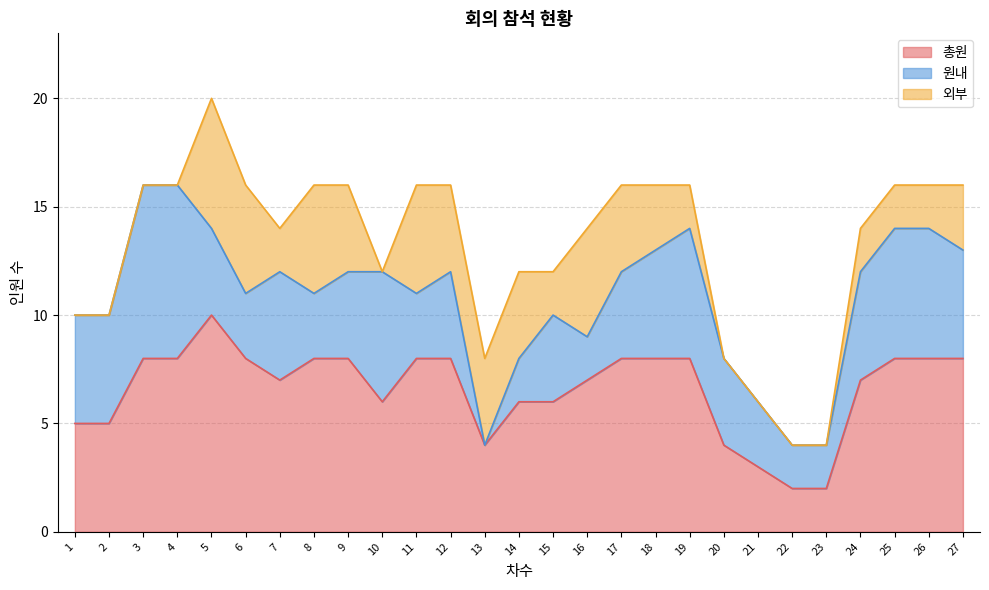

At which category is the sum across all series the highest?

5